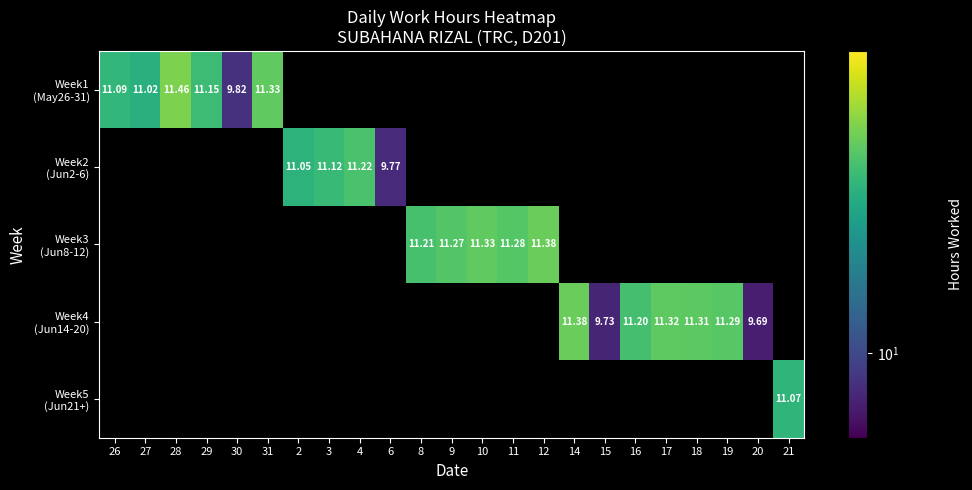

How many positive values does the Week1 (May26-31) series have?

6